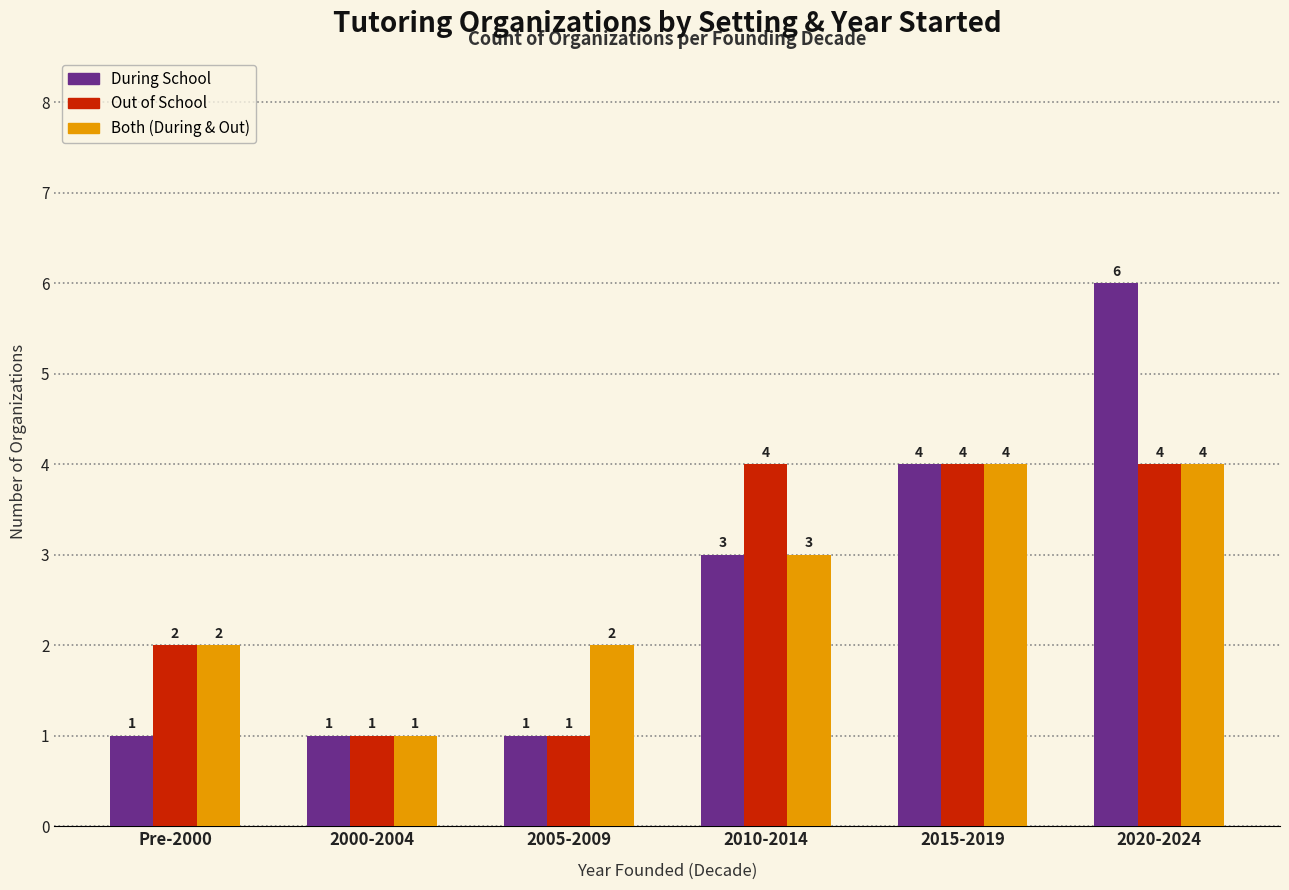

The value of Both (During & Out) at Pre-2000 is 1. True or false?

False